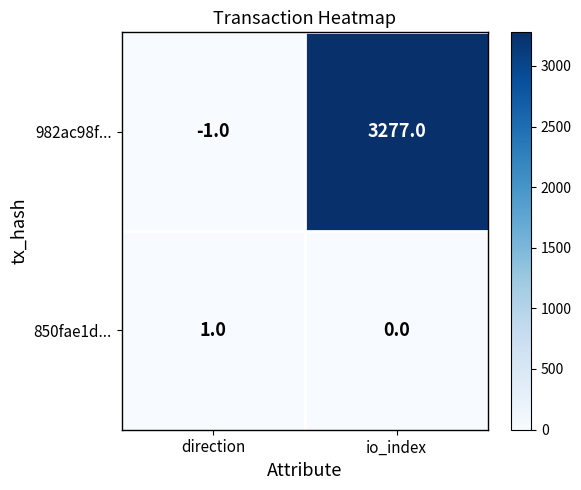

The 850fae1d... series shows 0 at direction. True or false?

False